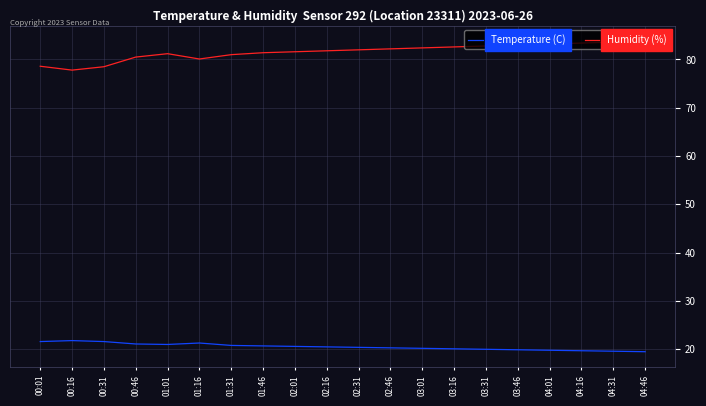

What is the difference between the maximum and minimum values in the Temperature (C) series?

2.3